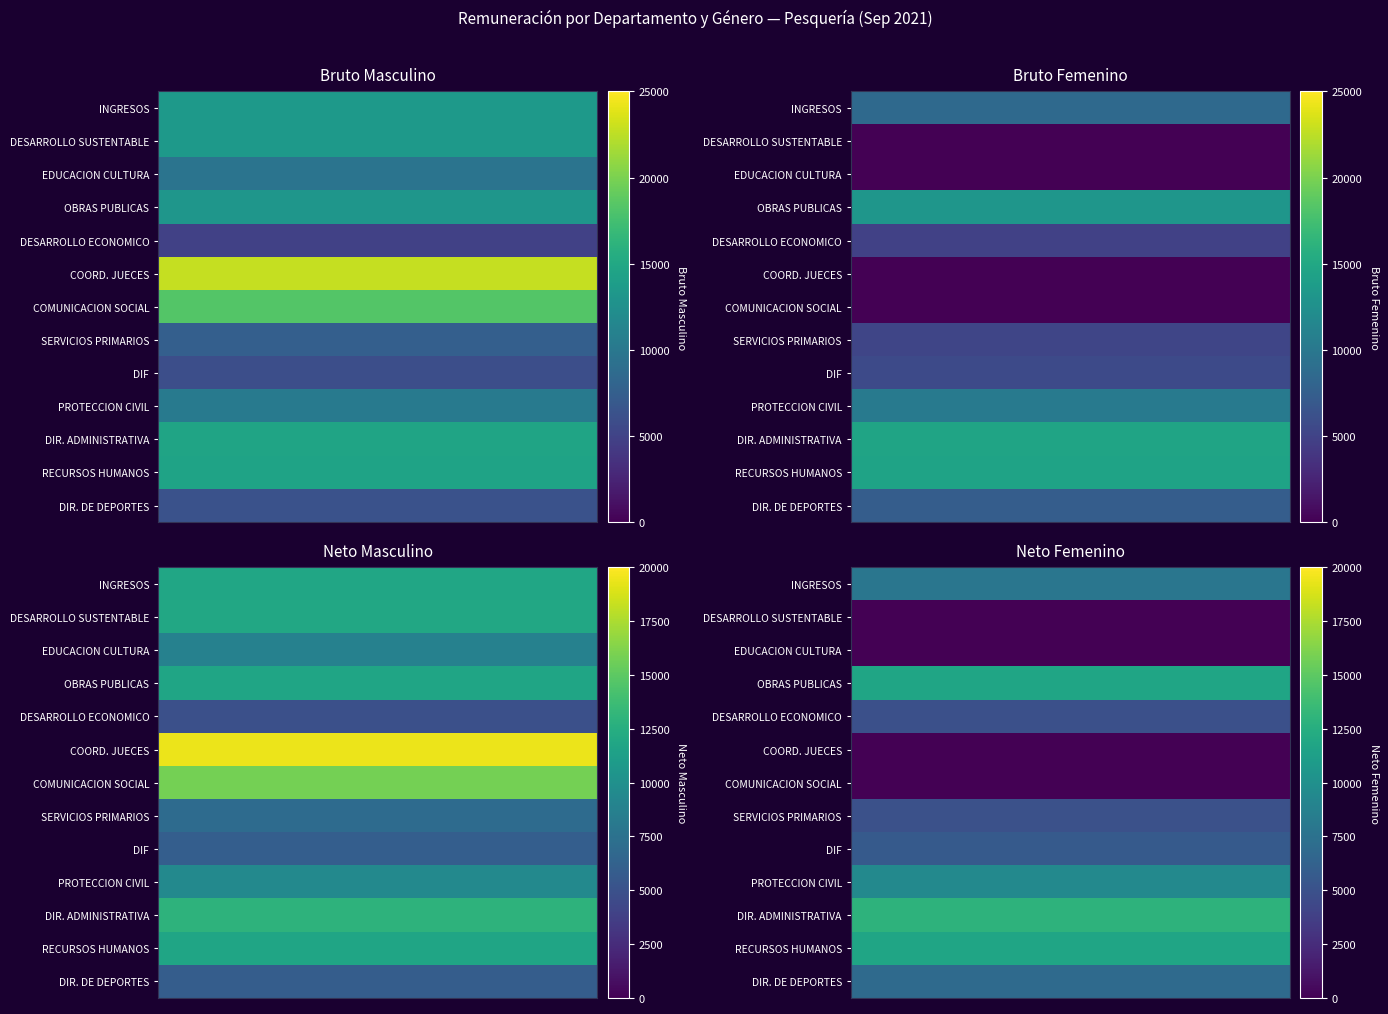

Is it true that Avg Bruto by Dept (Femenino) equals 0.0 at COMUNICACION SOCIAL Y PRENSA?

True